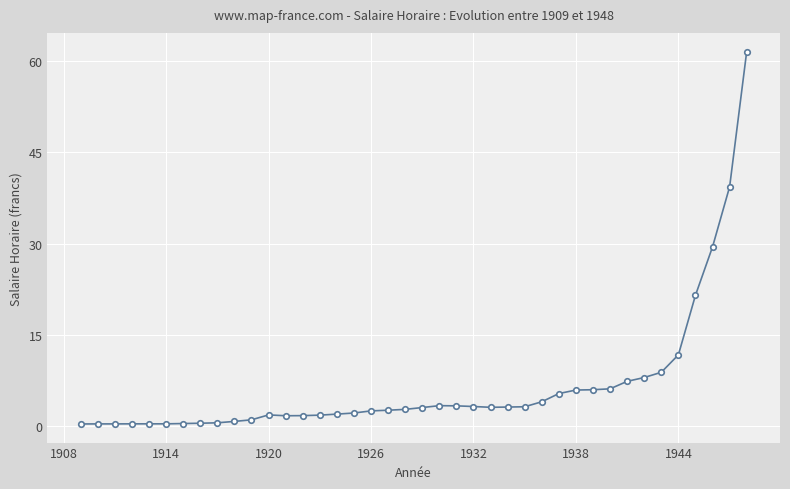

True or false: there are more than 0 points higher than both neighbors.

True